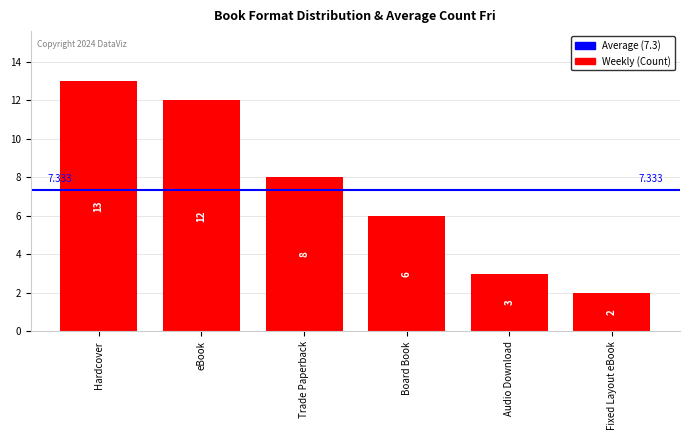

What is the difference between the values at Hardcover and eBook?

1